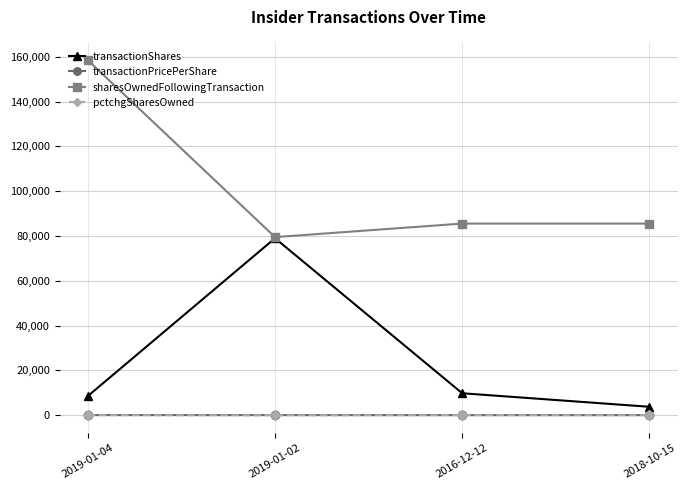

What is the total value across all series at 2019-01-02?

158464.6